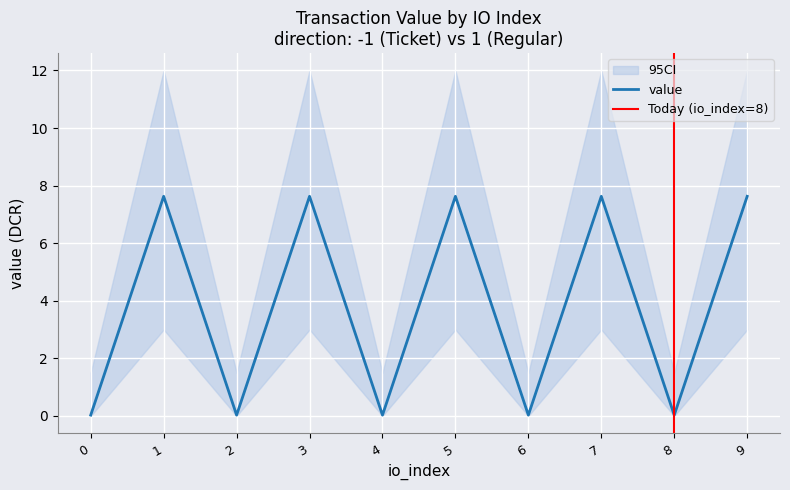

What is the value of the io_index point at the 7th from the left?

6.0